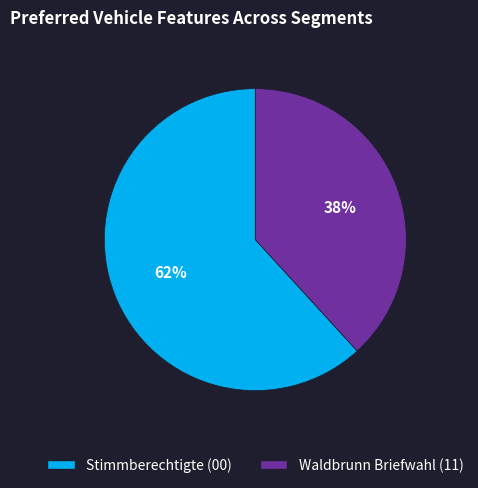

To the nearest percent, what is the average slice percentage?

50%